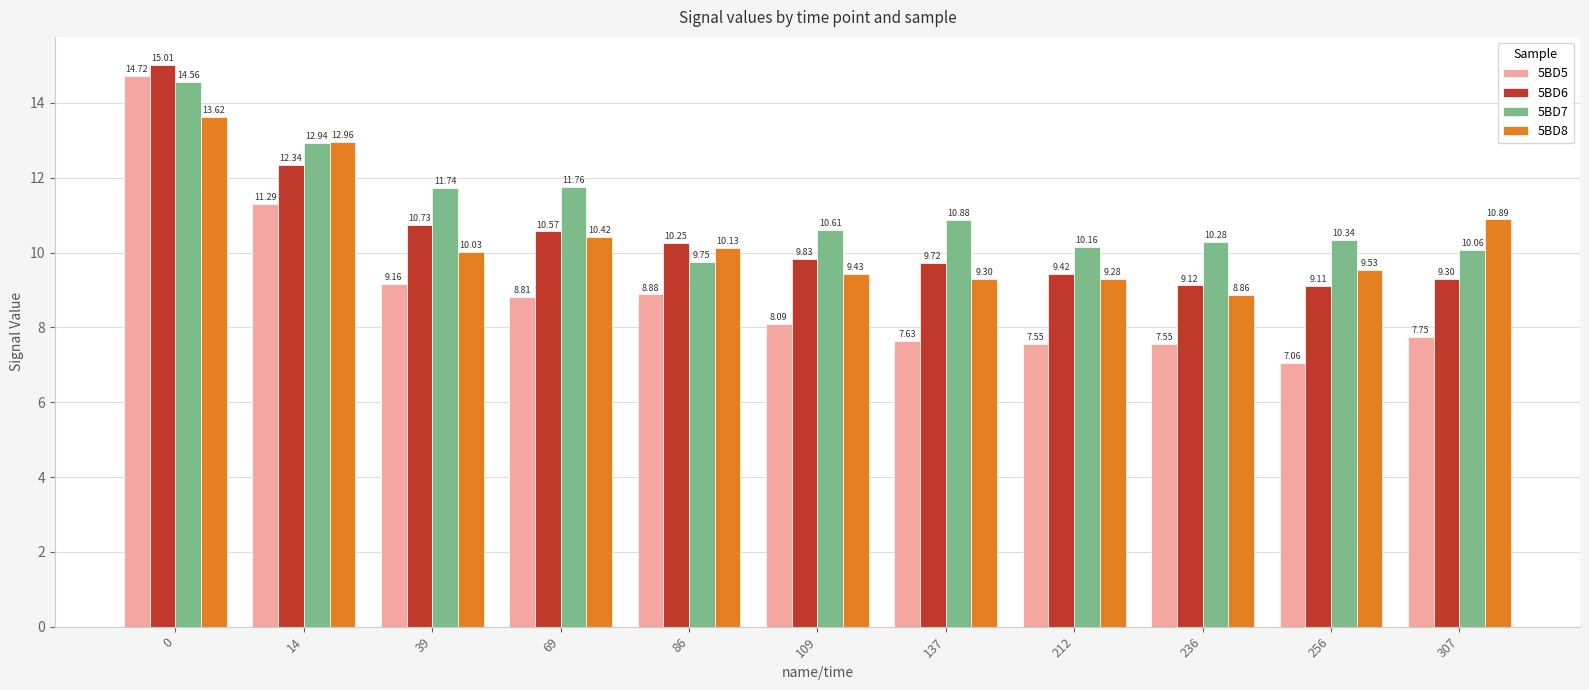

Which series has the largest range (max minus min)?

5BD5